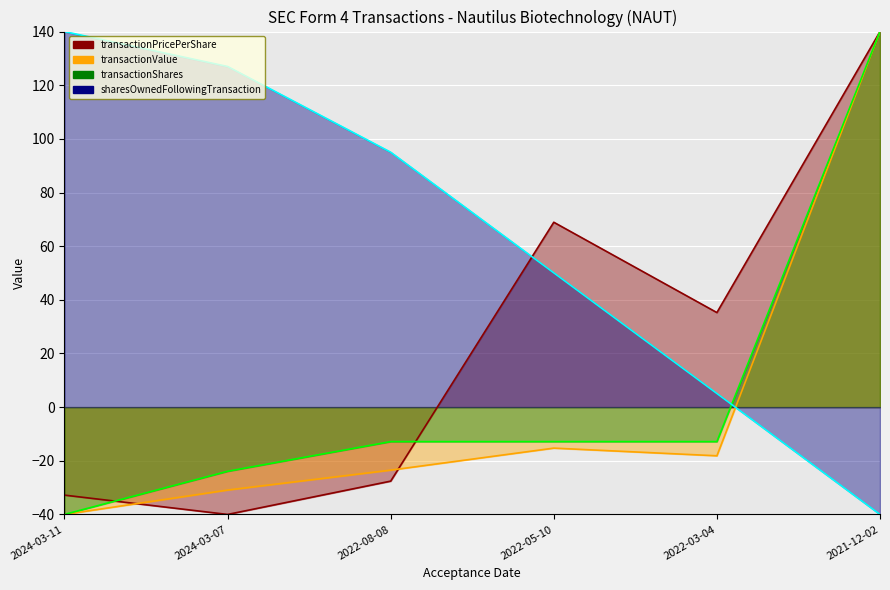

True or false: sharesOwnedFollowingTransaction has a value of -40.0 at 2021-12-02.

True